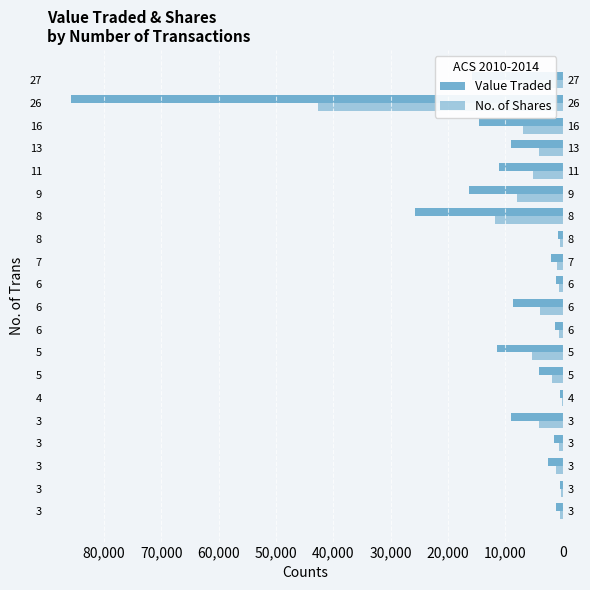

At how many categories does at least one series exceed 69474?

1